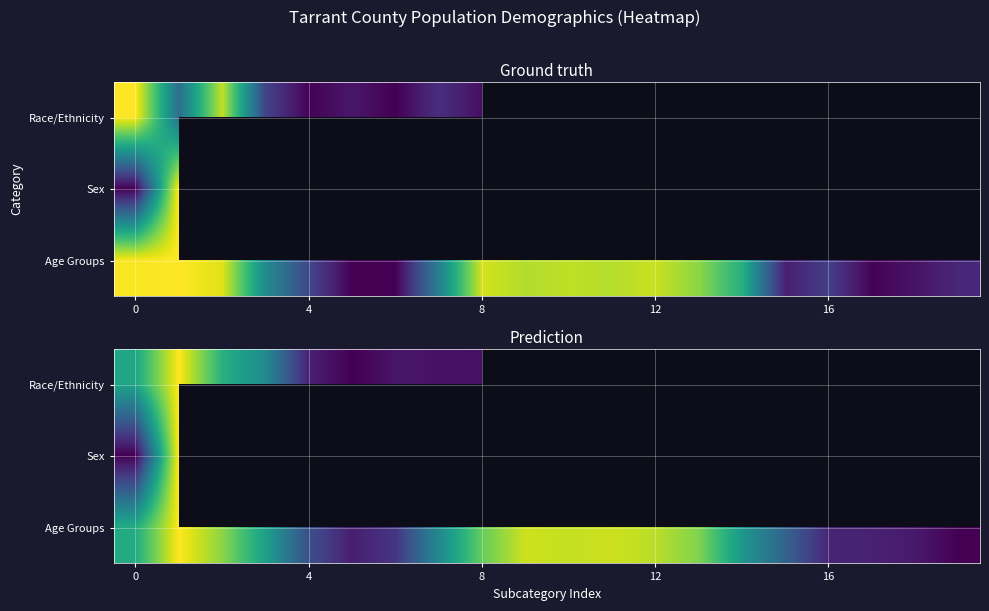

What is the average value of the Age Groups series?

0.5